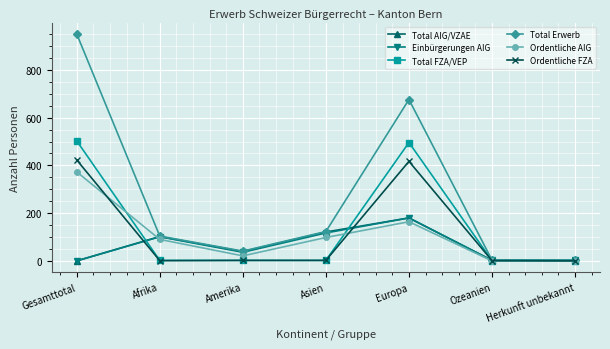

What position from the left is Afrika?

2